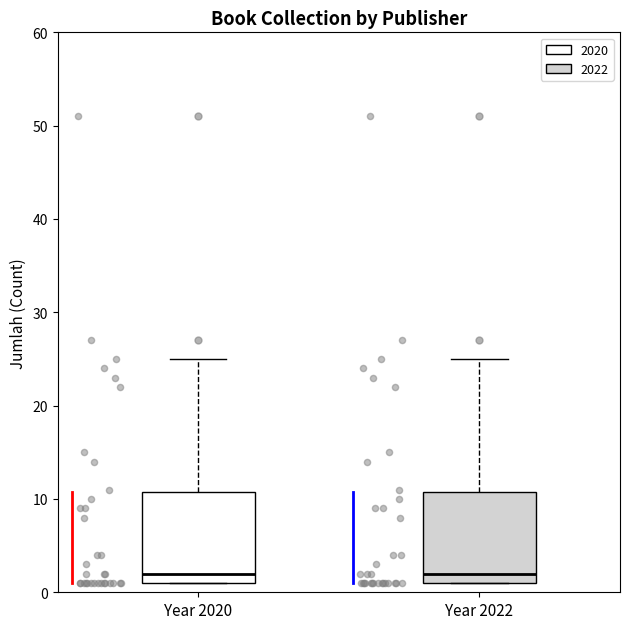

Reading left to right, transcribe this box plot: for each box, give where its median line is, the range the box spans, and where its two whiskers end, as read against the y-axis. The values are not printed on the chart, so give them approximately, as read against the axis.

Year 2020: median 2, box 1 to 11, whiskers 1 to 25
Year 2022: median 2, box 1 to 11, whiskers 1 to 25